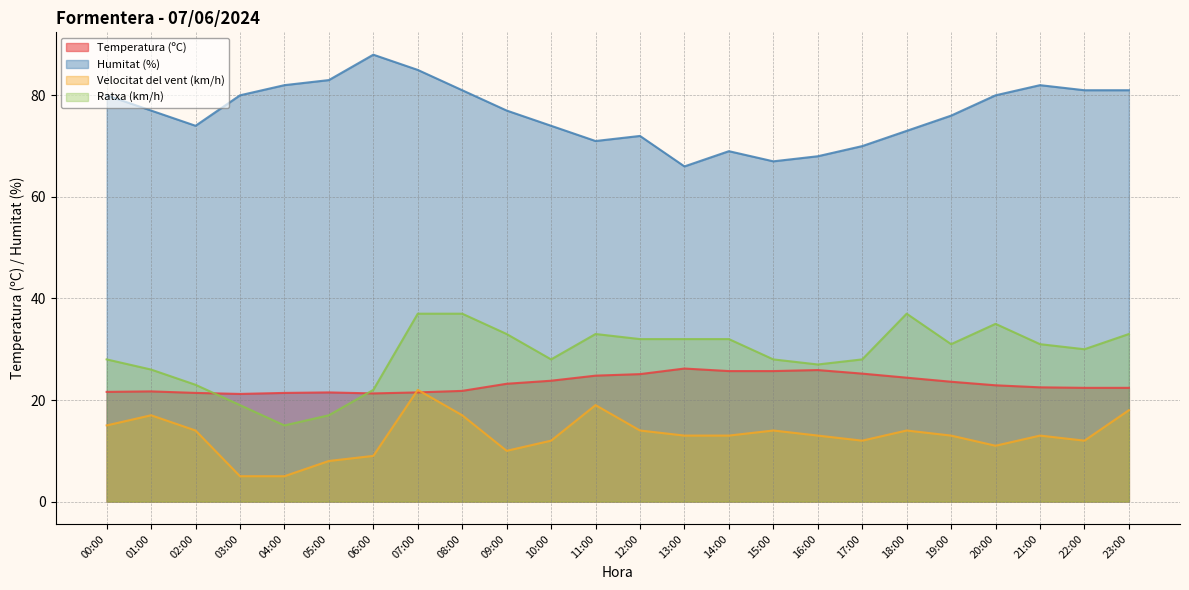

True or false: Velocitat del vent (km/h) and Humitat (%) intersect in this chart.

False